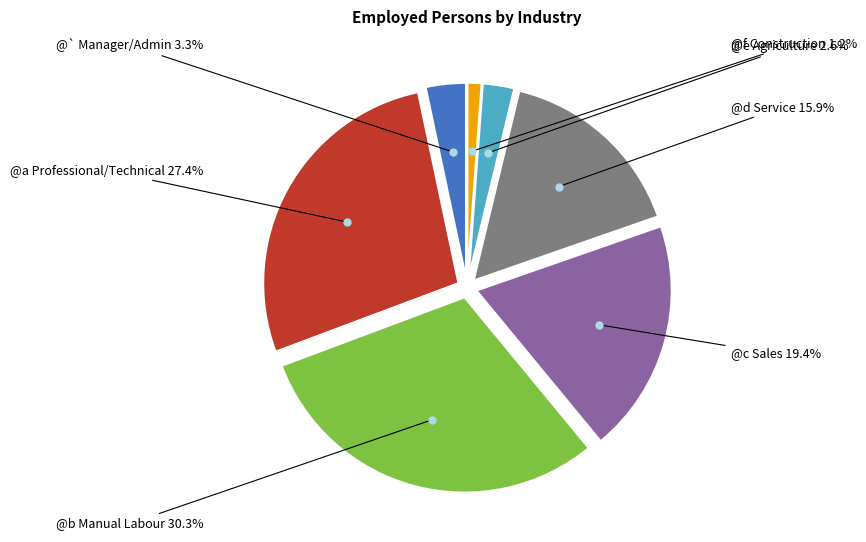

What percentage do @` Manager/Admin and @b Manual Labour together represent?

33.6%